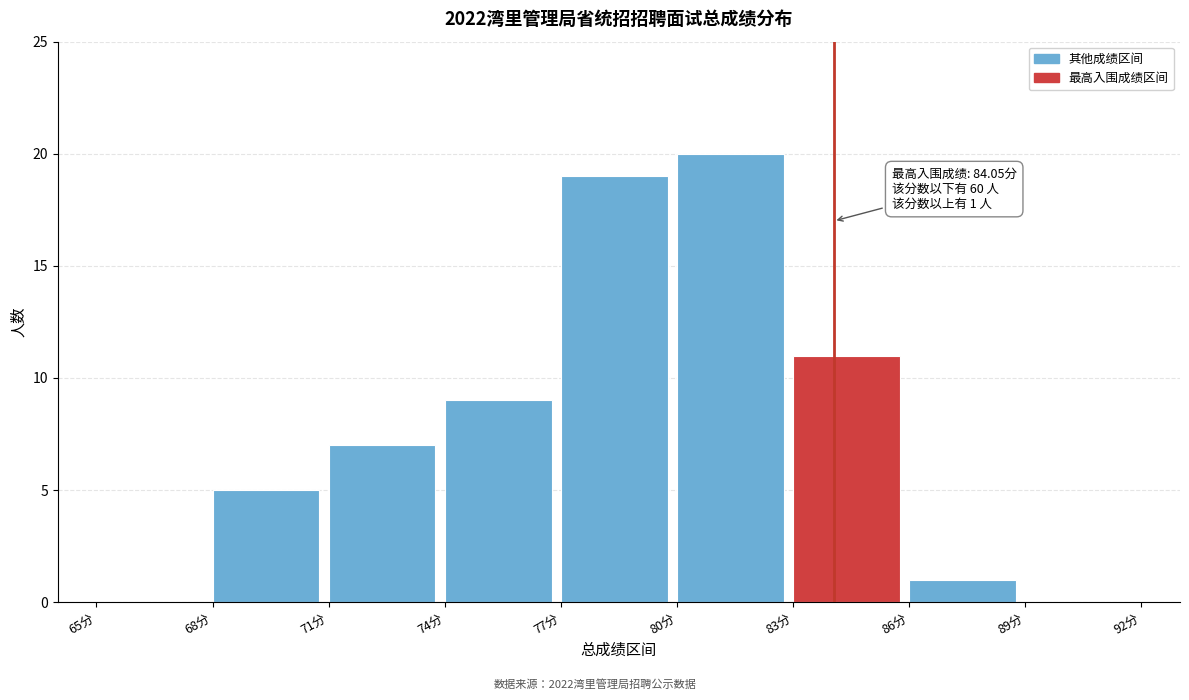

Which range on the x-axis has the tallest bar?

80 to 83